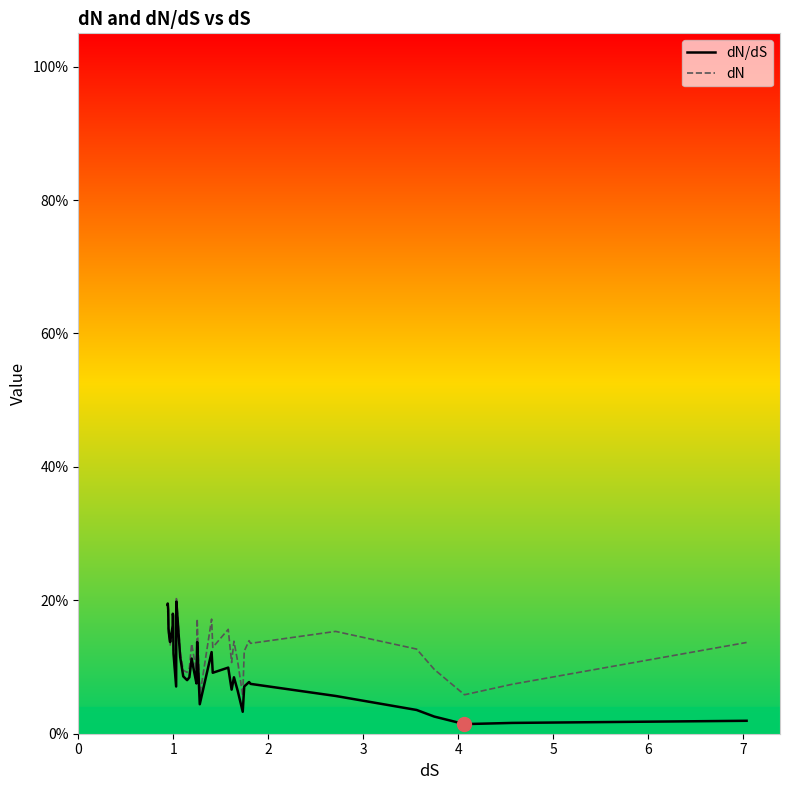

List the series in order of their overall mean, highest first.

dN, dN/dS